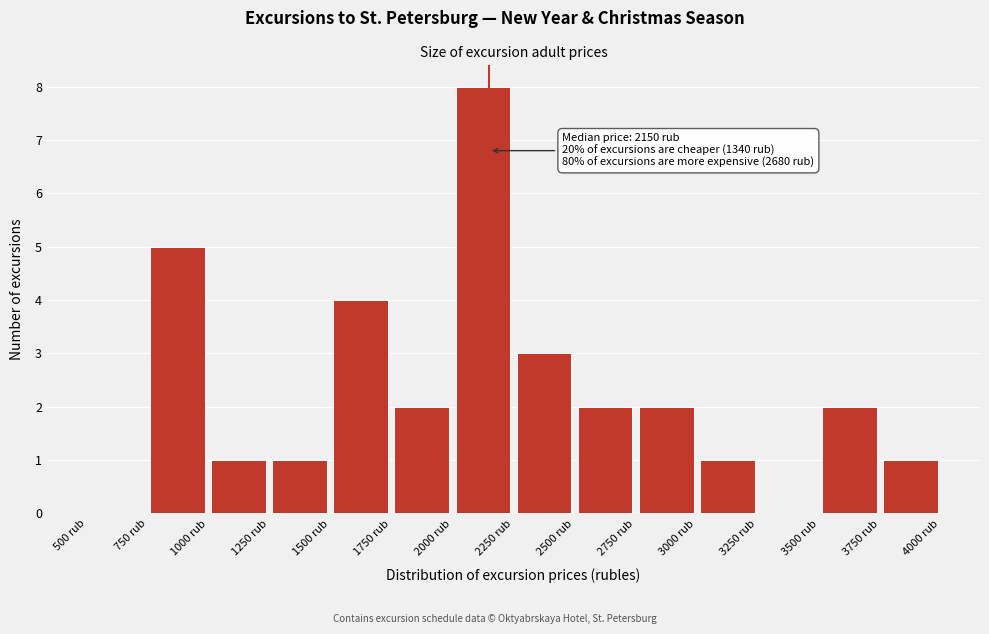

Which range on the x-axis has the tallest bar?

2000 to 2250